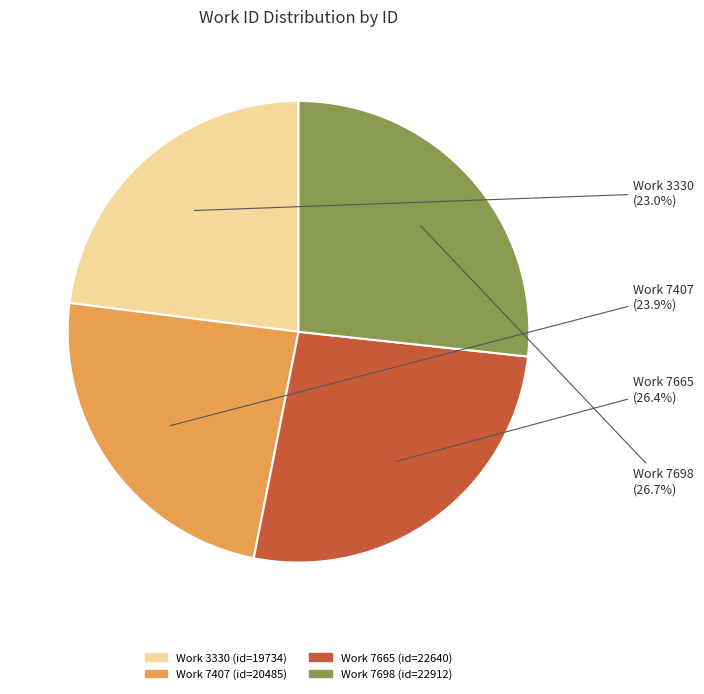

Does any single category account for the majority?

No